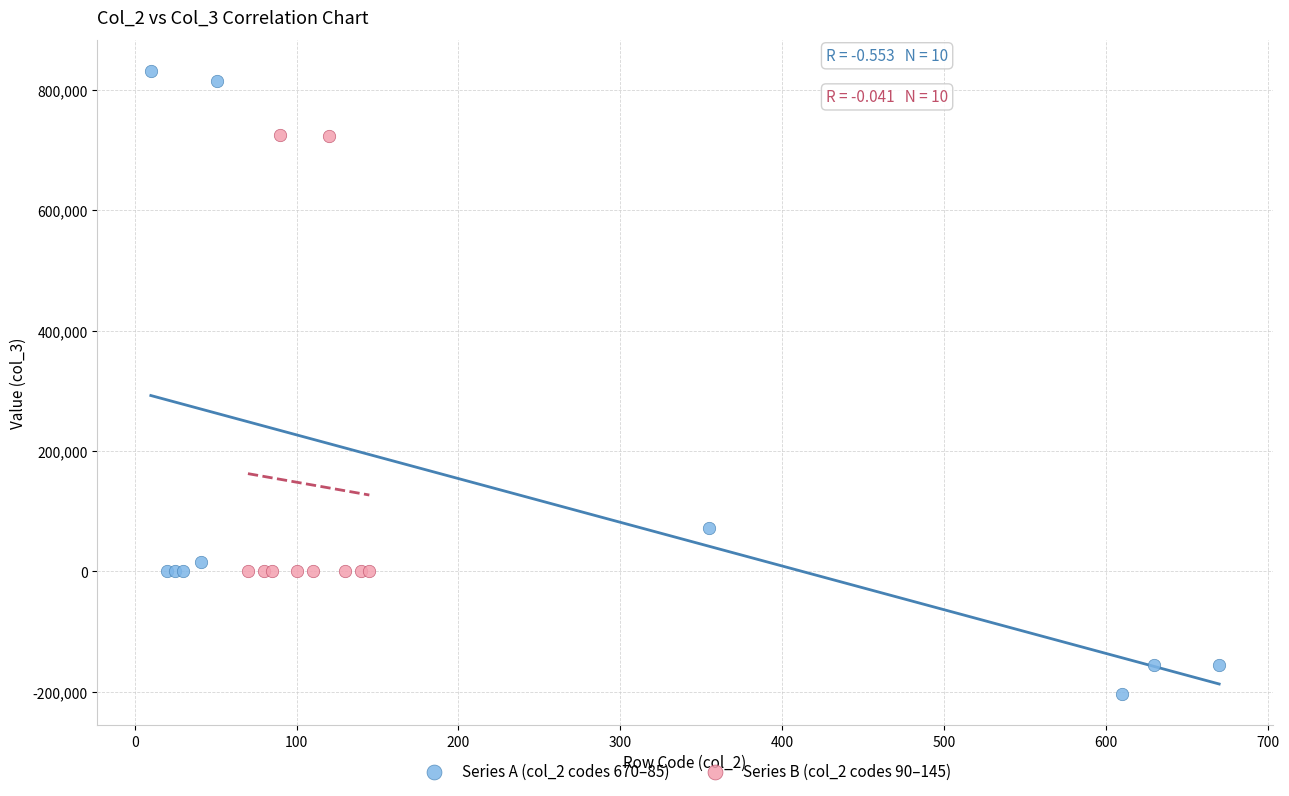

Which series has the largest Y range (max minus min)?

Series A (col_2 codes 670–85)